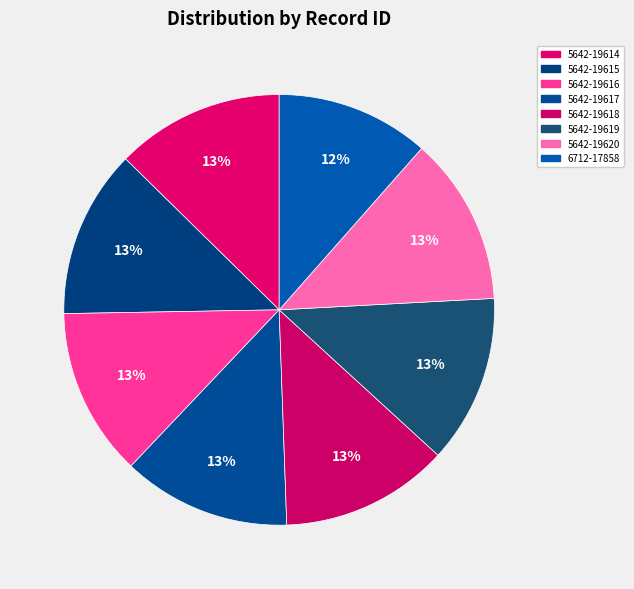

What is the largest slice in the pie chart?

5642-19620